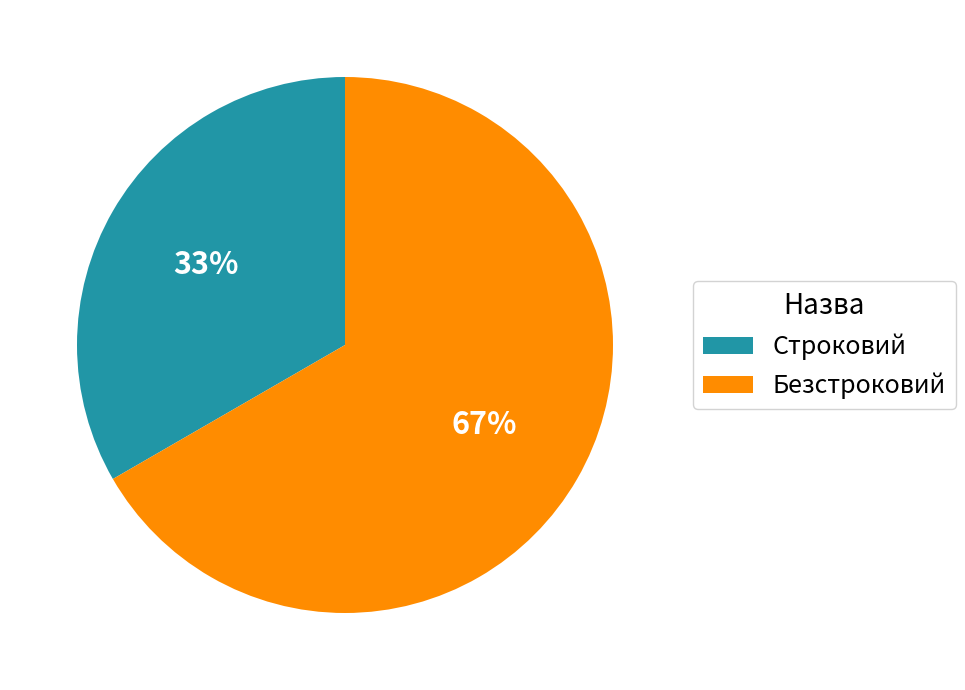

Count the number of slices in the pie.

2